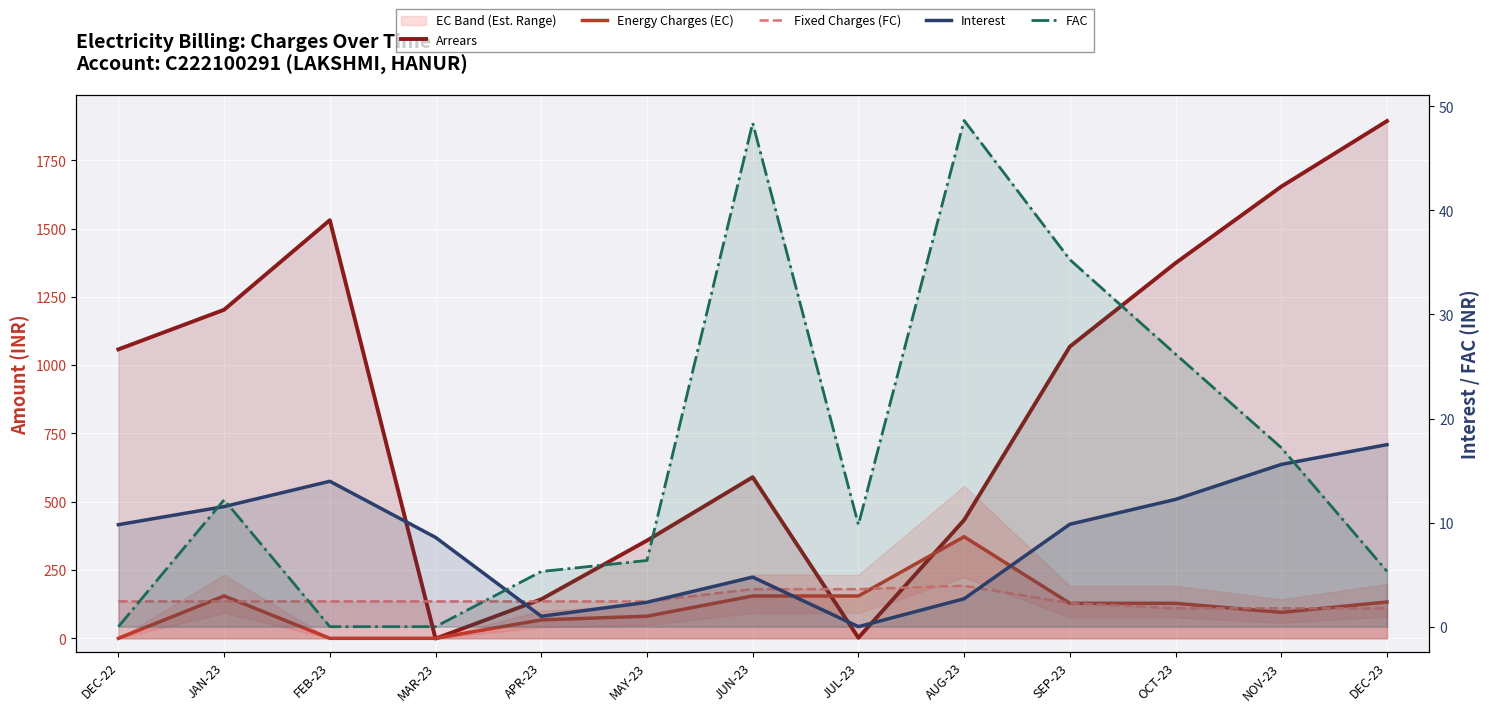

Which series ends up on top after the final intersection of Arrears and Interest?

Arrears